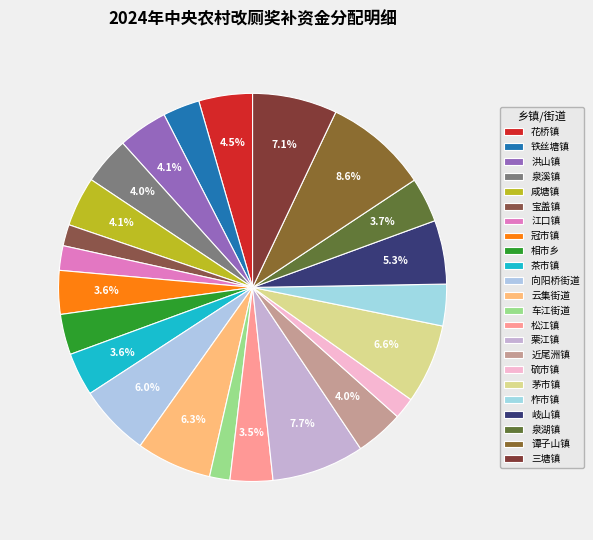

Combined, what portion of the pie is 泉溪镇 and 冠市镇?

7.6%